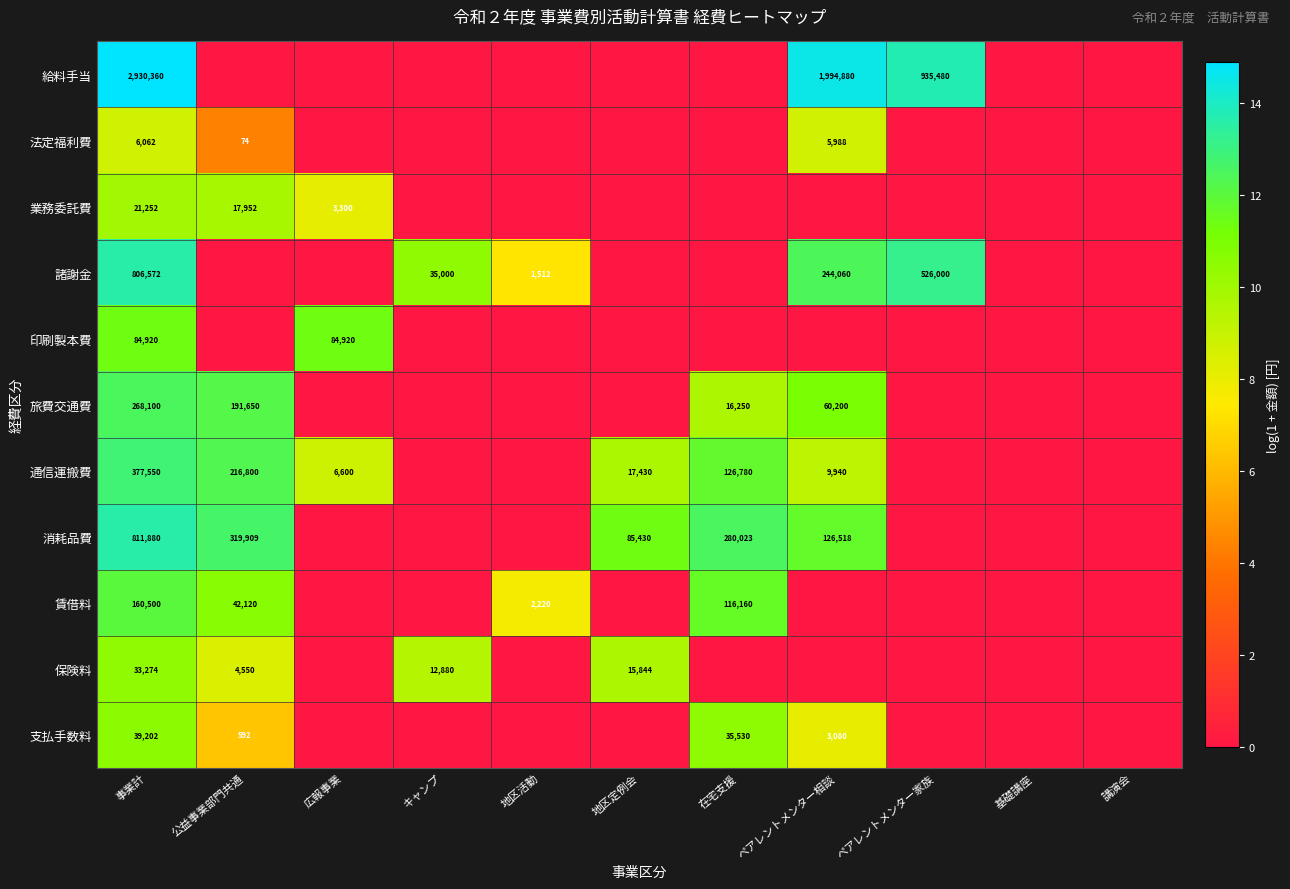

The 諸謝金 series shows 244060 at ペアレントメンター相談. True or false?

True